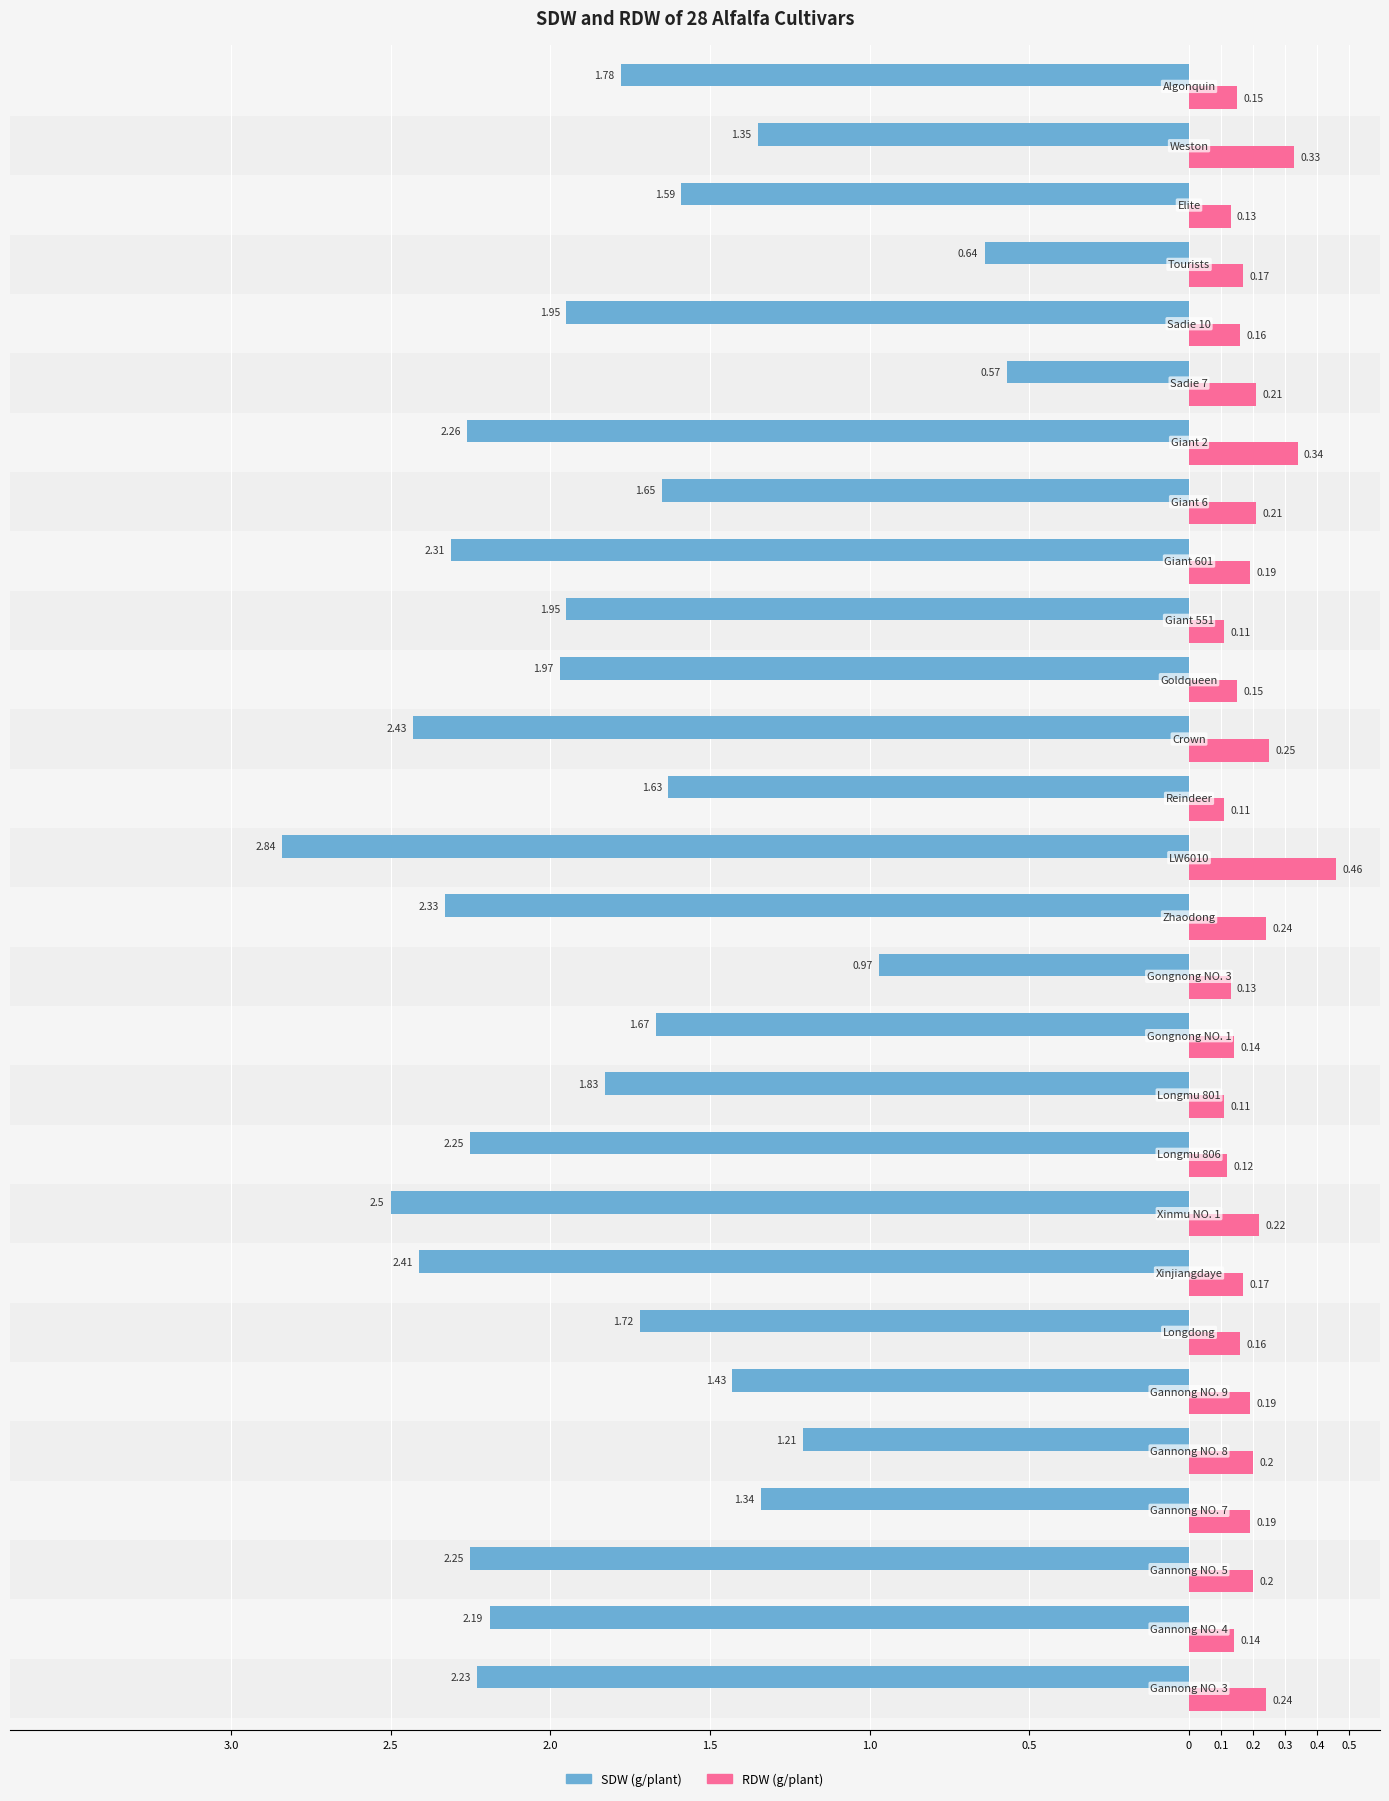

What are all the series names shown in the legend?

SDW (g/plant), RDW (g/plant)